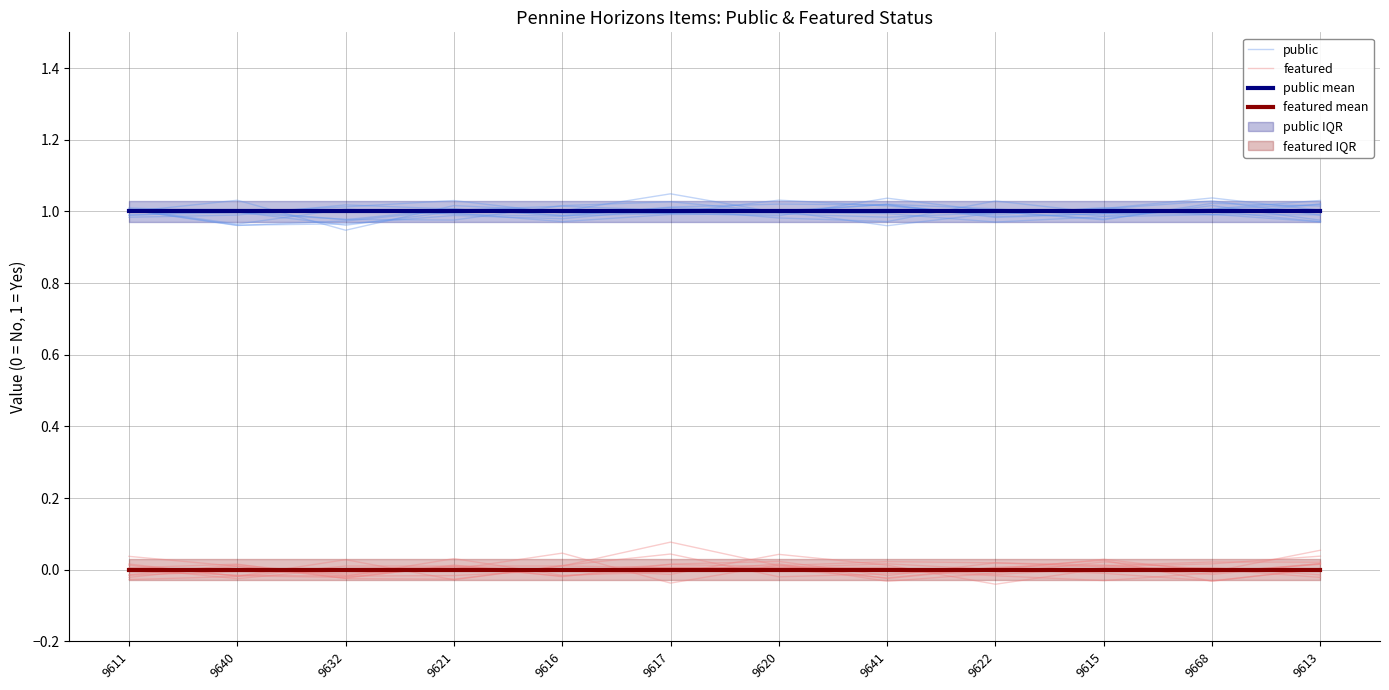

How many interior local valleys does the featured series have?

4